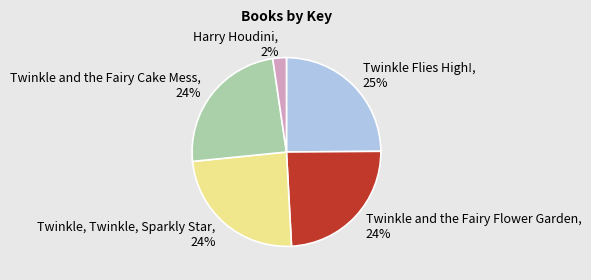

To the nearest percent, what is the difference between the largest and smallest slice percentages?

23%